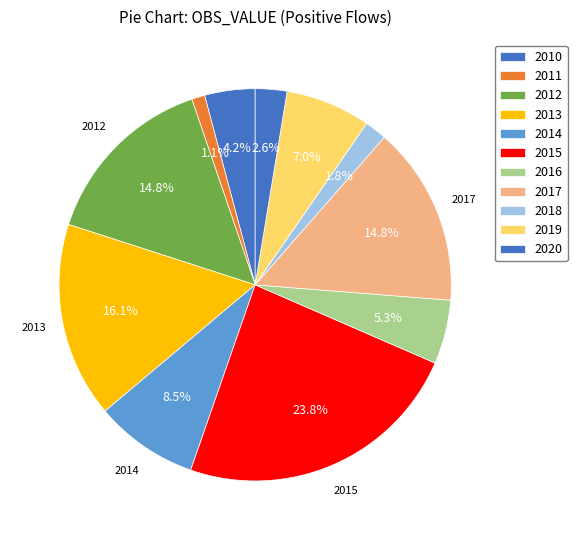

How many slices are in this pie chart?

11